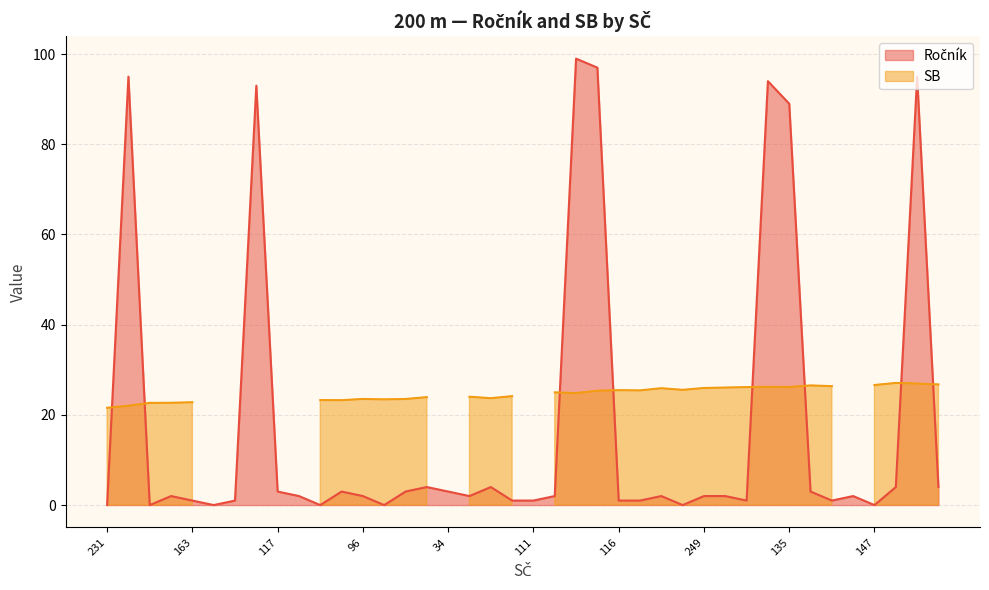

The chart shows a value of 2 at 151. True or false?

False